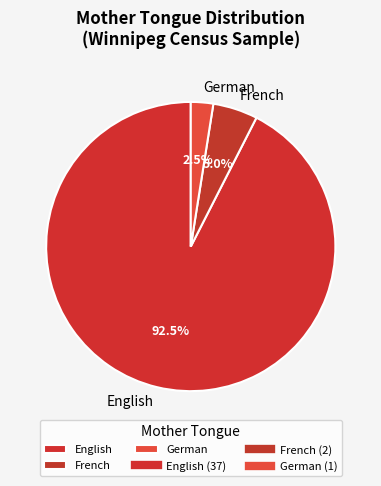

Rank the categories by value from highest to lowest.

English, French, German